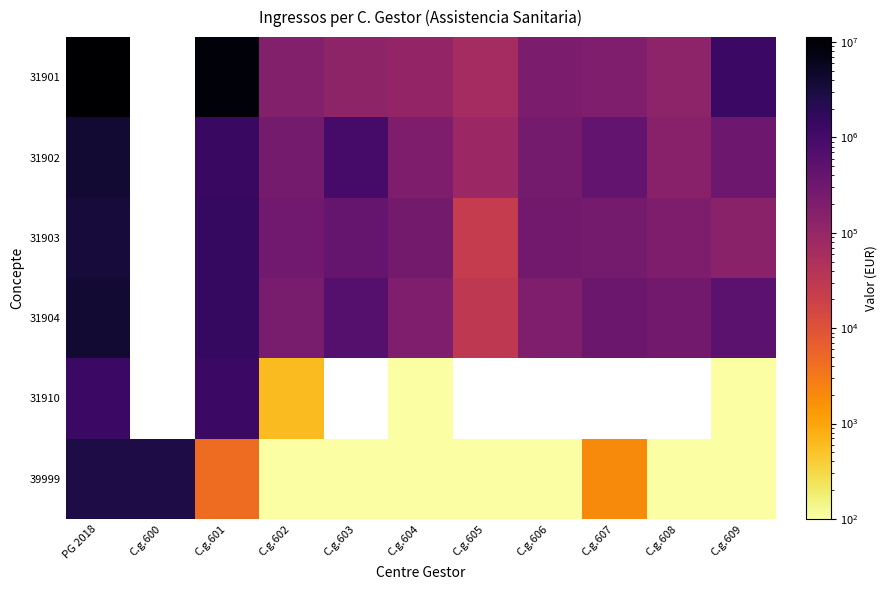

What is the difference between the maximum and minimum values in the 39999 series?

2815100.0